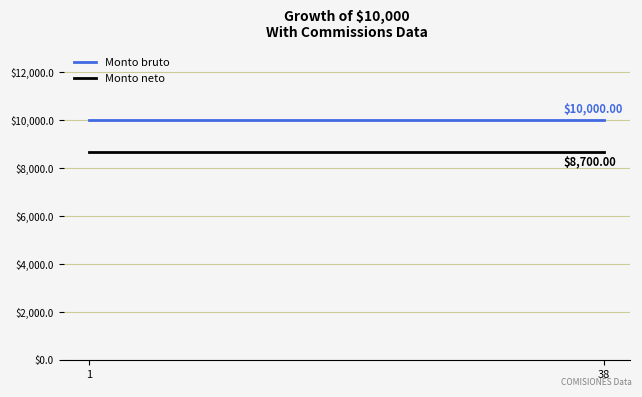

Which series has the largest total across all categories?

Monto bruto